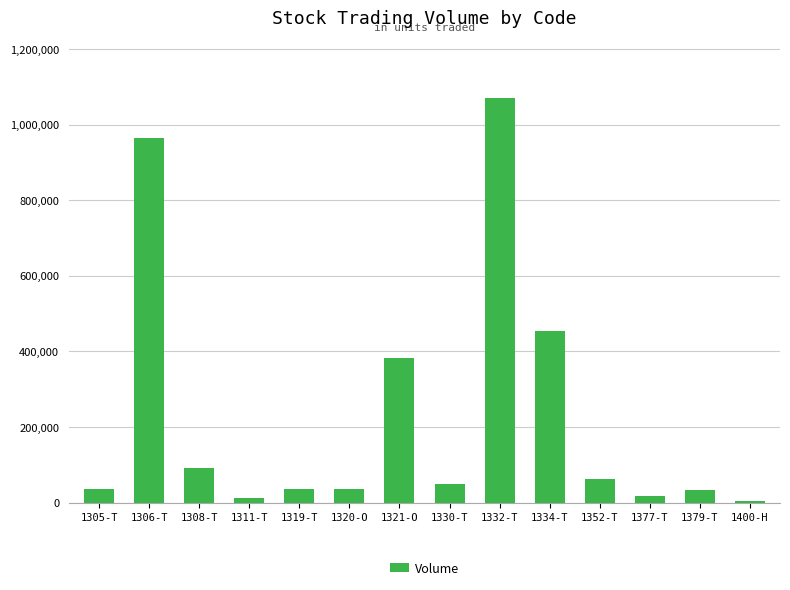

Between 1330-T and 1321-O, which is larger?

1321-O